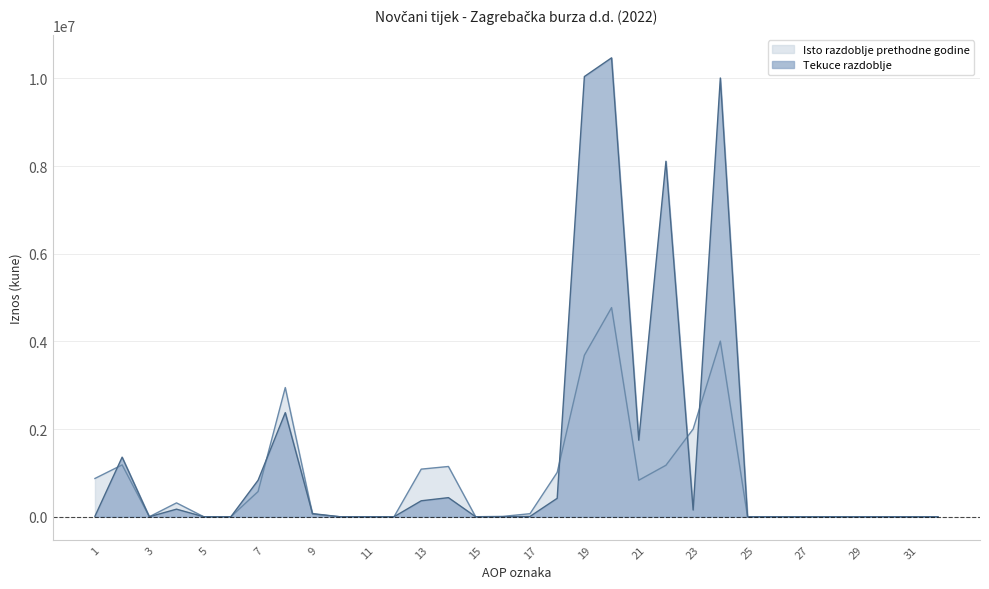

How many times do Isto razdoblje prethodne godine and Tekuce razdoblje cross each other?

6